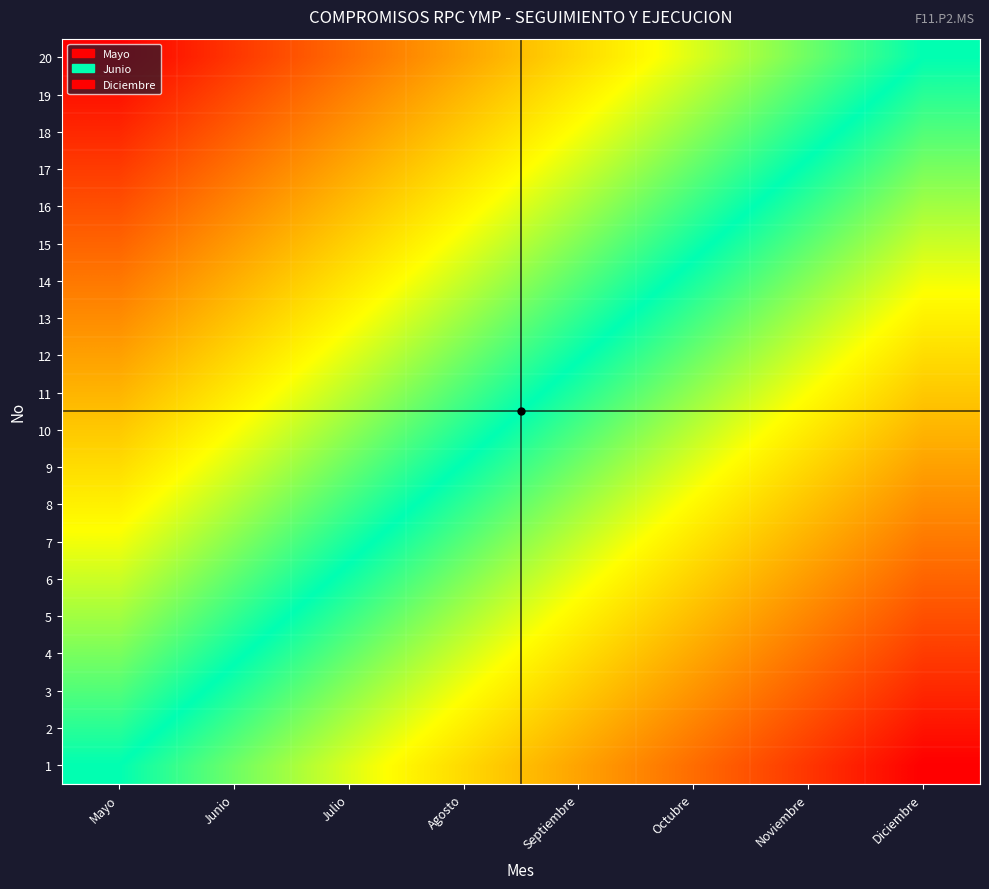

Reading left to right, what are all the values shown in this chart?

1: Mayo=0.0	Junio=0.1	Julio=0.3	Agosto=0.4	Septiembre=0.6	Octubre=0.7	Noviembre=0.9	Diciembre=1.0
2: Mayo=-0.1	Junio=0.1	Julio=0.2	Agosto=0.4	Septiembre=0.5	Octubre=0.7	Noviembre=0.8	Diciembre=0.9
3: Mayo=-0.1	Junio=0.0	Julio=0.2	Agosto=0.3	Septiembre=0.5	Octubre=0.6	Noviembre=0.8	Diciembre=0.9
4: Mayo=-0.2	Junio=-0.0	Julio=0.1	Agosto=0.3	Septiembre=0.4	Octubre=0.6	Noviembre=0.7	Diciembre=0.8
5: Mayo=-0.2	Junio=-0.1	Julio=0.1	Agosto=0.2	Septiembre=0.4	Octubre=0.5	Noviembre=0.6	Diciembre=0.8
6: Mayo=-0.3	Junio=-0.1	Julio=0.0	Agosto=0.2	Septiembre=0.3	Octubre=0.5	Noviembre=0.6	Diciembre=0.7
7: Mayo=-0.3	Junio=-0.2	Julio=-0.0	Agosto=0.1	Septiembre=0.3	Octubre=0.4	Noviembre=0.5	Diciembre=0.7
8: Mayo=-0.4	Junio=-0.2	Julio=-0.1	Agosto=0.1	Septiembre=0.2	Octubre=0.3	Noviembre=0.5	Diciembre=0.6
9: Mayo=-0.4	Junio=-0.3	Julio=-0.1	Agosto=0.0	Septiembre=0.2	Octubre=0.3	Noviembre=0.4	Diciembre=0.6
10: Mayo=-0.5	Junio=-0.3	Julio=-0.2	Agosto=-0.0	Septiembre=0.1	Octubre=0.2	Noviembre=0.4	Diciembre=0.5
11: Mayo=-0.5	Junio=-0.4	Julio=-0.2	Agosto=-0.1	Septiembre=0.0	Octubre=0.2	Noviembre=0.3	Diciembre=0.5
12: Mayo=-0.6	Junio=-0.4	Julio=-0.3	Agosto=-0.2	Septiembre=-0.0	Octubre=0.1	Noviembre=0.3	Diciembre=0.4
13: Mayo=-0.6	Junio=-0.5	Julio=-0.3	Agosto=-0.2	Septiembre=-0.1	Octubre=0.1	Noviembre=0.2	Diciembre=0.4
14: Mayo=-0.7	Junio=-0.5	Julio=-0.4	Agosto=-0.3	Septiembre=-0.1	Octubre=0.0	Noviembre=0.2	Diciembre=0.3
15: Mayo=-0.7	Junio=-0.6	Julio=-0.5	Agosto=-0.3	Septiembre=-0.2	Octubre=-0.0	Noviembre=0.1	Diciembre=0.3
16: Mayo=-0.8	Junio=-0.6	Julio=-0.5	Agosto=-0.4	Septiembre=-0.2	Octubre=-0.1	Noviembre=0.1	Diciembre=0.2
17: Mayo=-0.8	Junio=-0.7	Julio=-0.6	Agosto=-0.4	Septiembre=-0.3	Octubre=-0.1	Noviembre=0.0	Diciembre=0.2
18: Mayo=-0.9	Junio=-0.8	Julio=-0.6	Agosto=-0.5	Septiembre=-0.3	Octubre=-0.2	Noviembre=-0.0	Diciembre=0.1
19: Mayo=-0.9	Junio=-0.8	Julio=-0.7	Agosto=-0.5	Septiembre=-0.4	Octubre=-0.2	Noviembre=-0.1	Diciembre=0.1
20: Mayo=-1.0	Junio=-0.9	Julio=-0.7	Agosto=-0.6	Septiembre=-0.4	Octubre=-0.3	Noviembre=-0.1	Diciembre=0.0